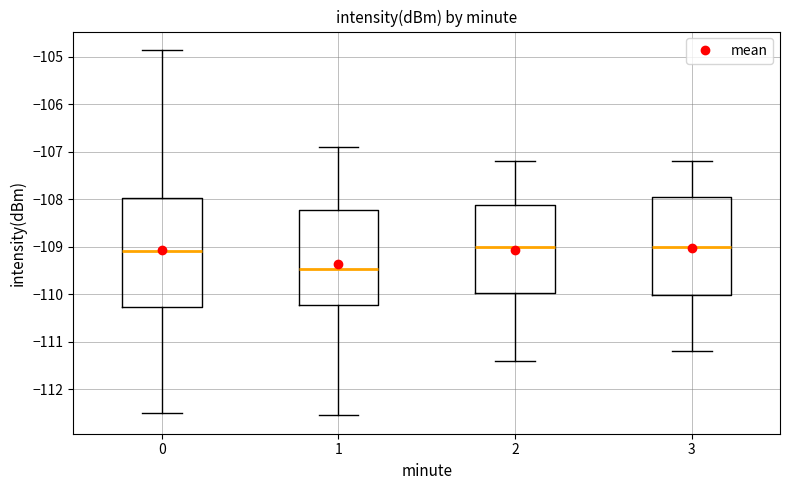

Reading left to right, transcribe this box plot: for each box, give where its median line is, the range the box spans, and where its two whiskers end, as read against the y-axis. The values are not printed on the chart, so give them approximately, as read against the axis.

0: median -109.1, box -110.3 to -108.0, whiskers -112.5 to -104.8
1: median -109.5, box -110.2 to -108.2, whiskers -112.6 to -106.9
2: median -109.0, box -110.0 to -108.1, whiskers -111.4 to -107.2
3: median -109.0, box -110.0 to -107.9, whiskers -111.2 to -107.2